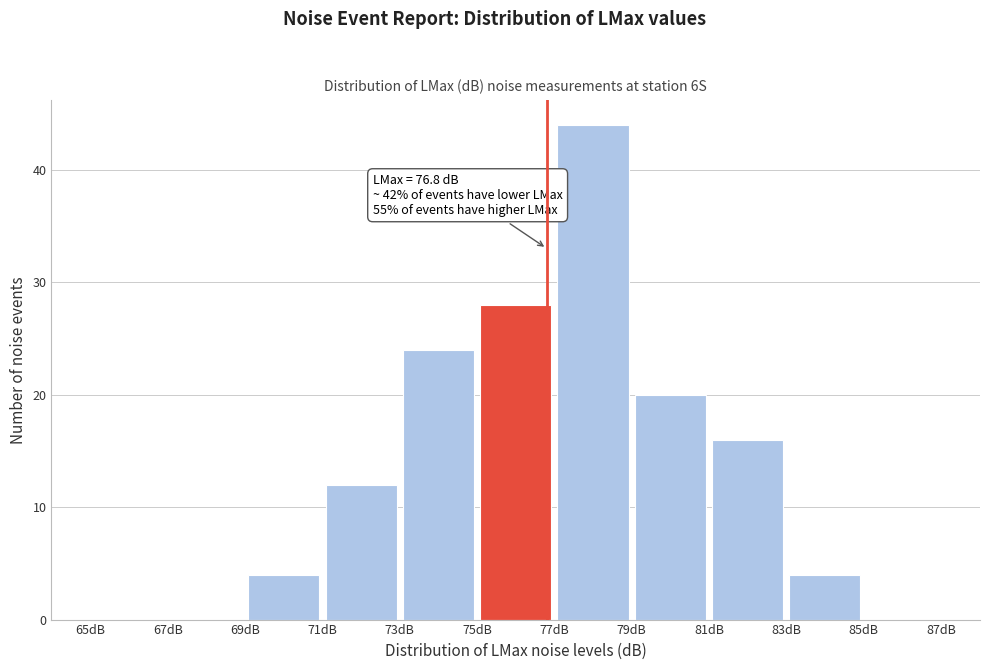

Over which range of the x-axis is the bar tallest?

77 to 79